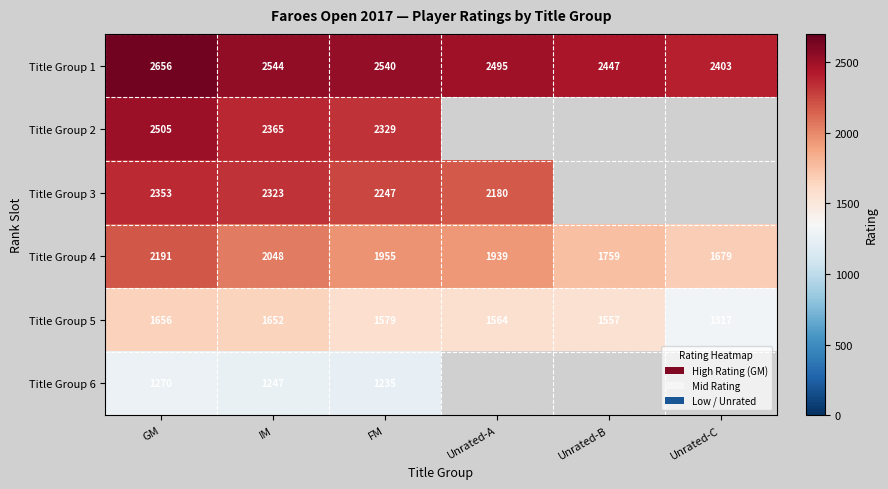

Where is Title Group 5 nearest to the value 1486?

Unrated-B